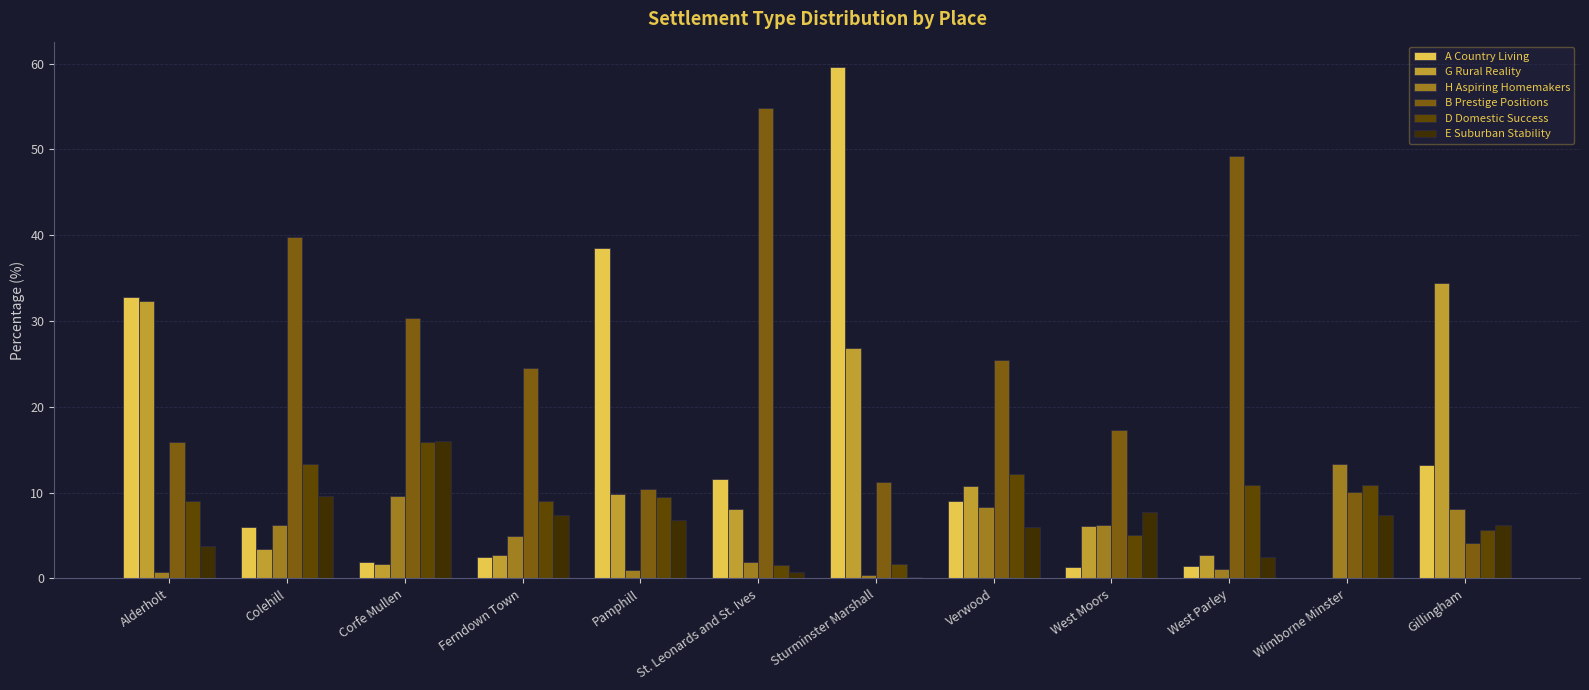

Does the chart contain stacked bars?

No